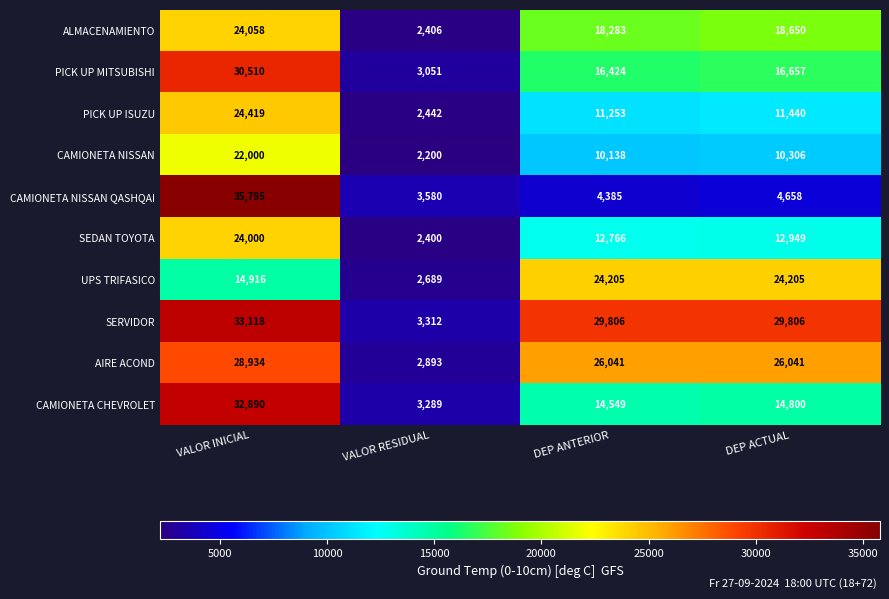

How many series are shown in this chart?

10